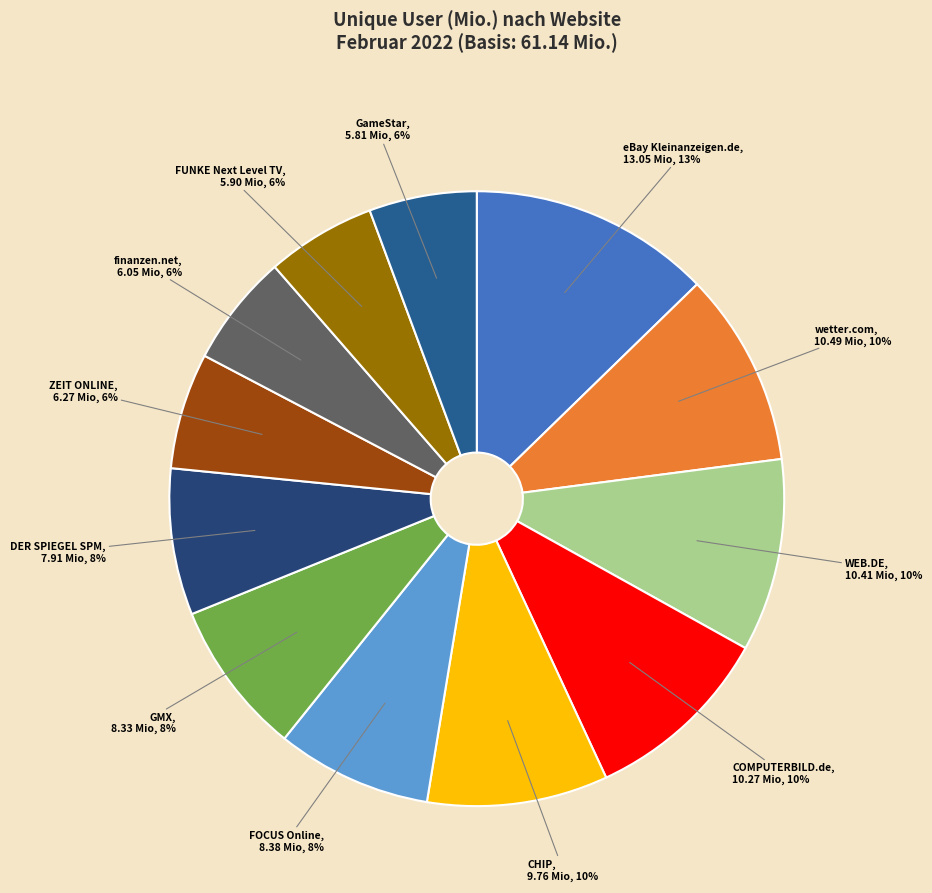

What is the largest slice in the pie chart?

eBay Kleinanzeigen.de